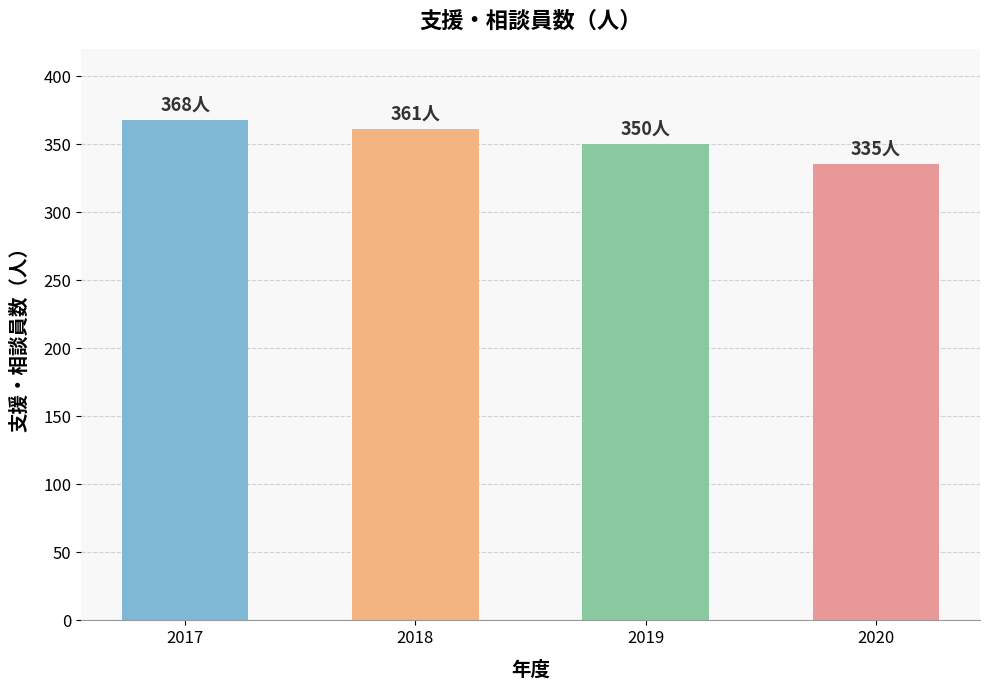

What is the sum of all values?

1414